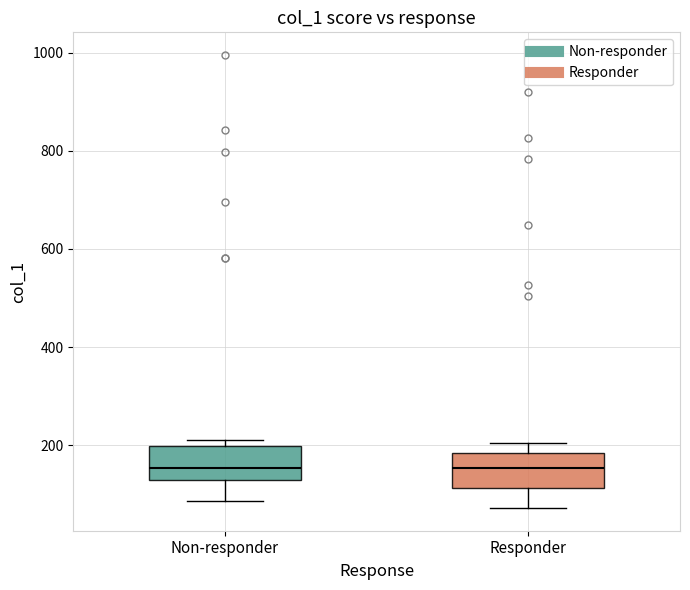

Reading left to right, transcribe this box plot: for each box, give where its median line is, the range the box spans, and where its two whiskers end, as read against the y-axis. The values are not printed on the chart, so give them approximately, as read against the axis.

Non-responder: median 160, box 120 to 200, whiskers 80 to 220
Responder: median 160, box 120 to 180, whiskers 80 to 200